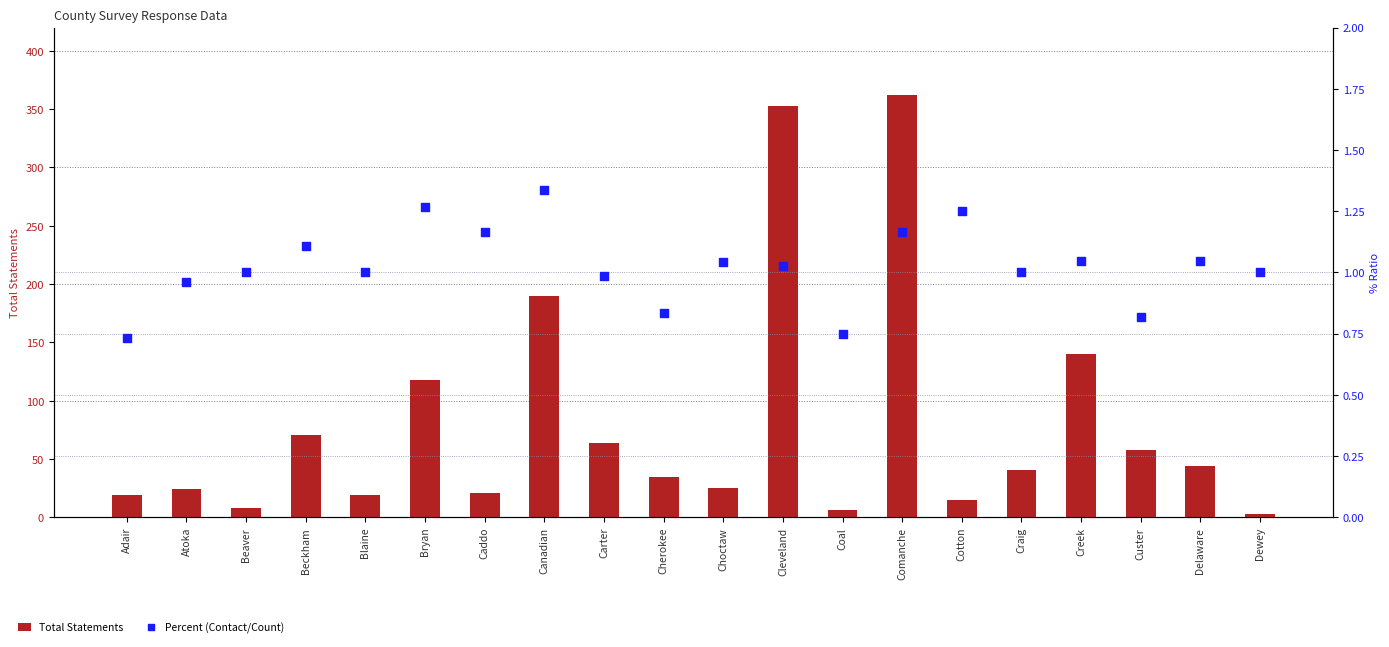

What is the total value across all series at Dewey?

4.0